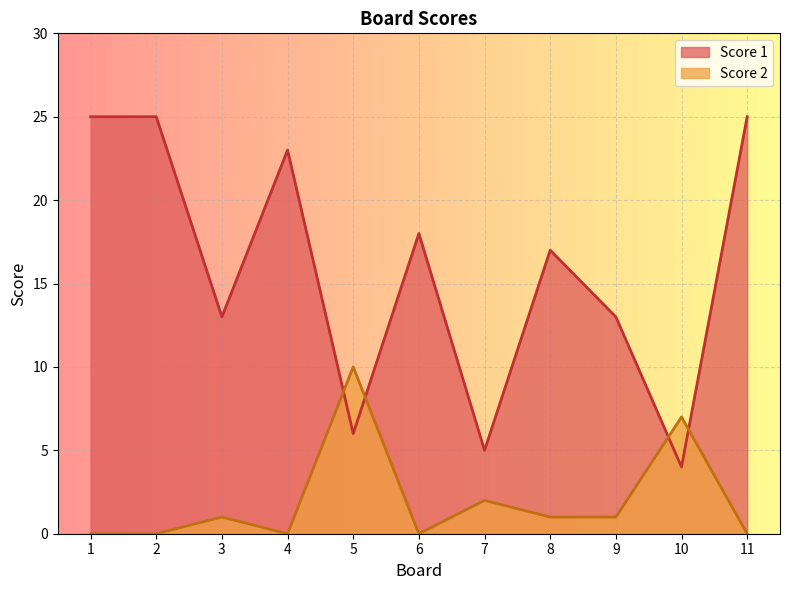

Reading left to right, what are all the values shown in this chart?

Score 1: 25	25	13	23	6	18	5	17	13	4	25
Score 2: 0	0	1	0	10	0	2	1	1	7	0